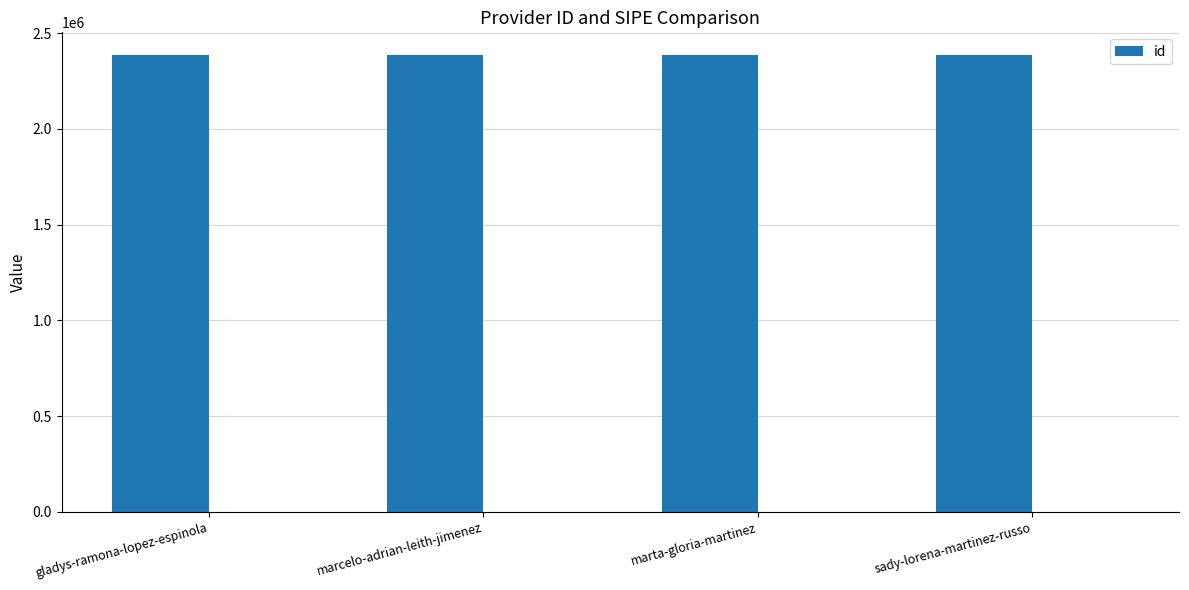

Where is the data nearest to the value 2385423?

marcelo-adrian-leith-jimenez